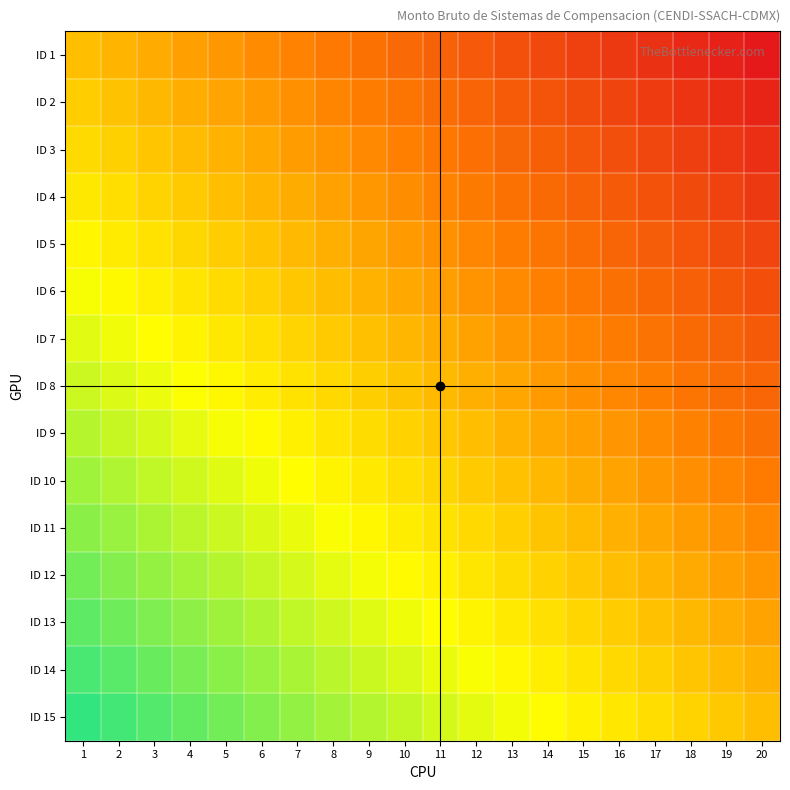

Which has a higher value, 14 or 15?

14